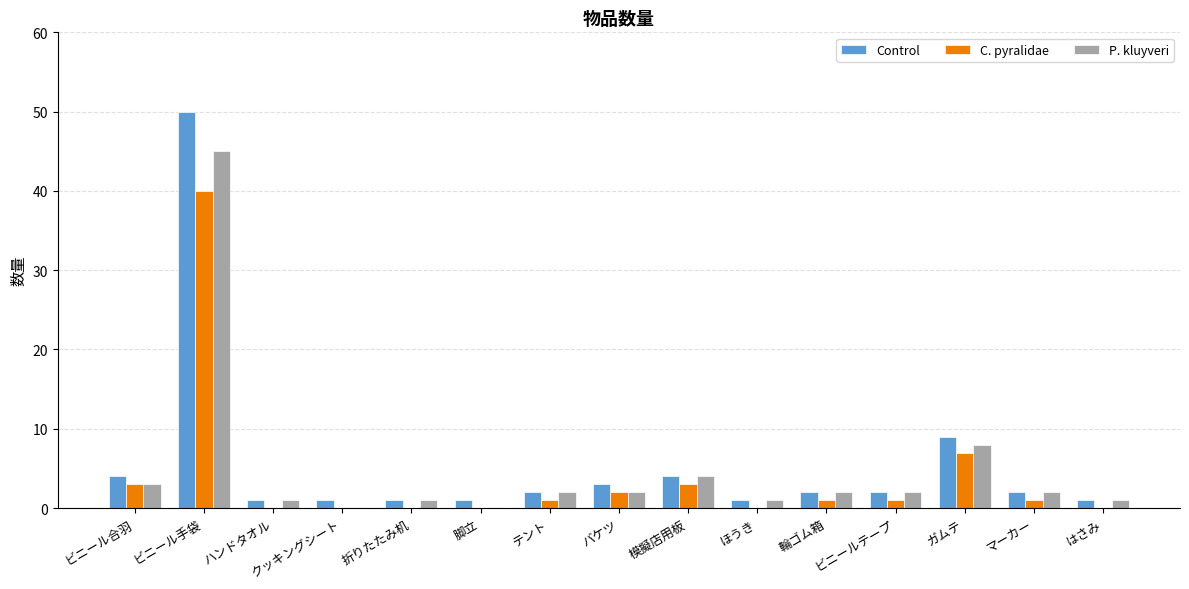

At which label is C. pyralidae closest to 20?

ガムテ